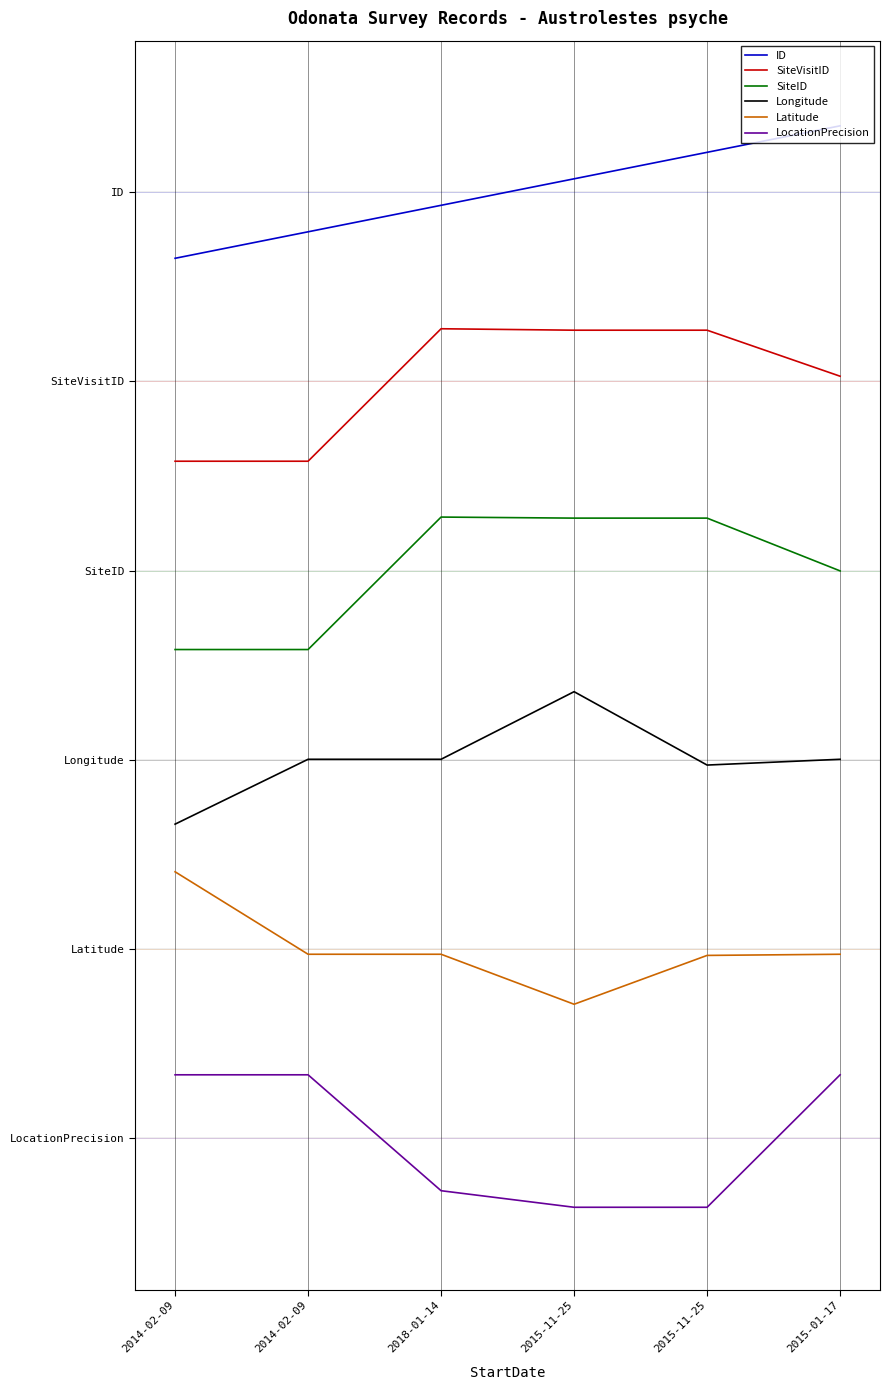

Is it true that SiteID equals 1.3 at 2014-02-09?

False